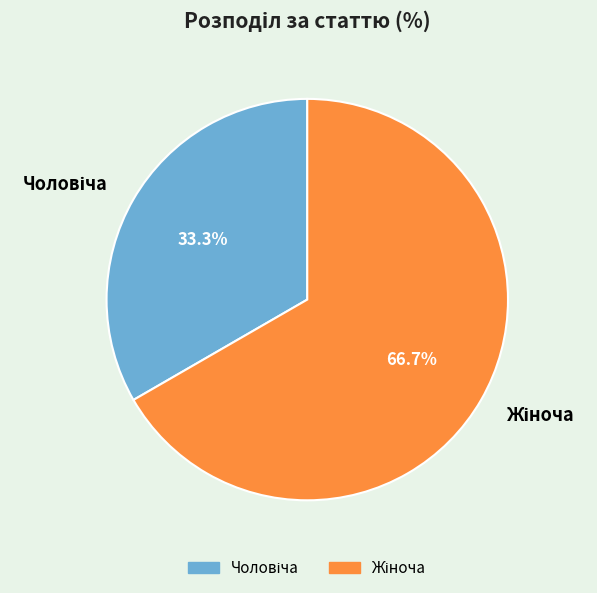

How many segments does this pie chart have?

2